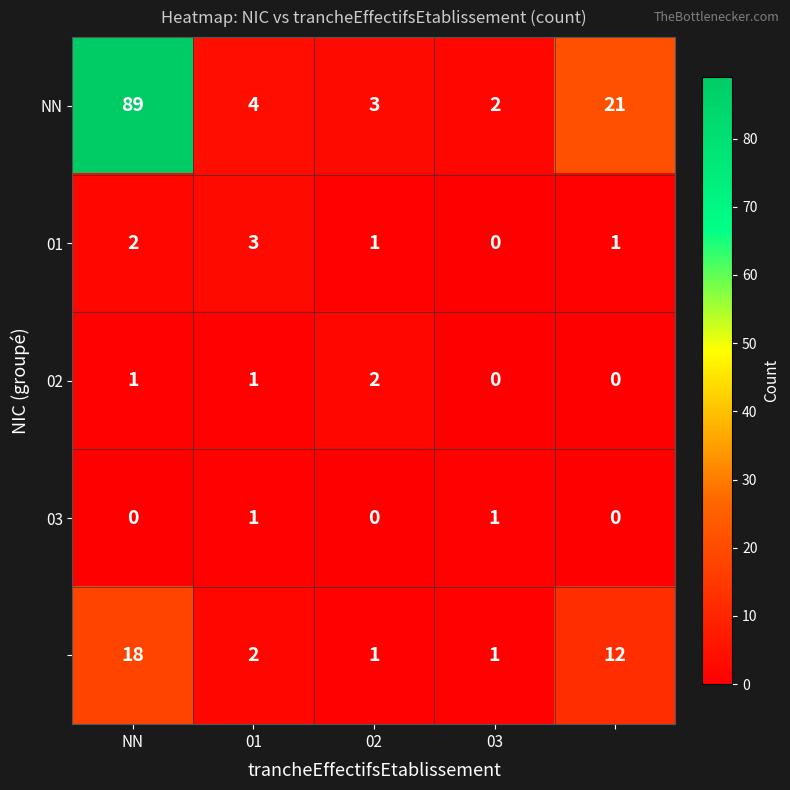

What is the greatest value displayed?

89